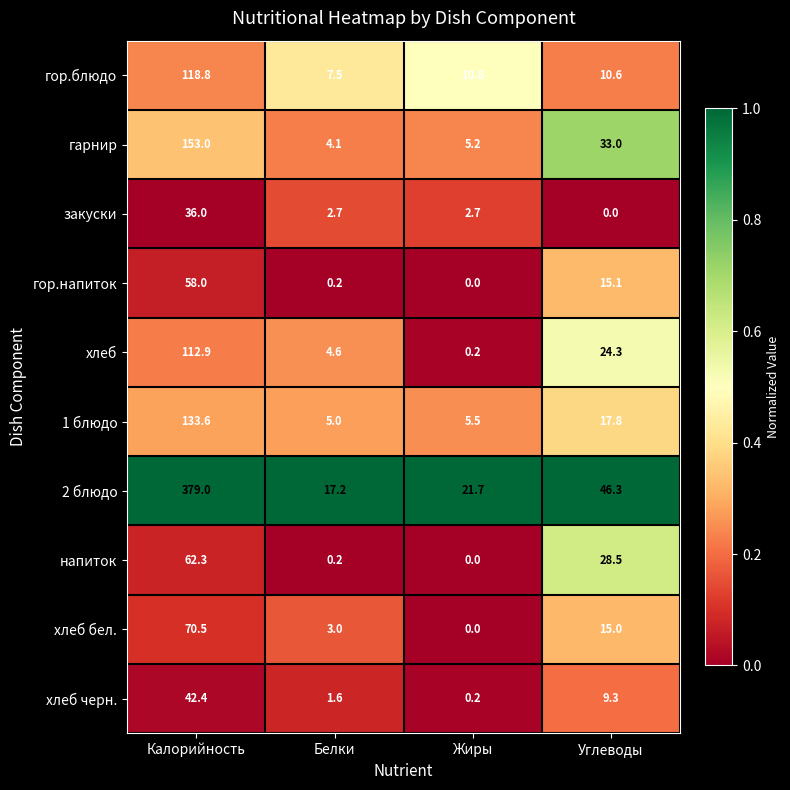

Where does the гарнир series first go above 33?

Калорийность